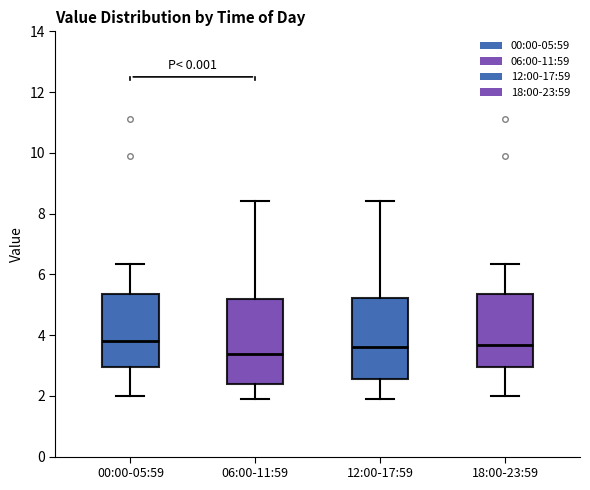

Reading left to right, transcribe this box plot: for each box, give where its median line is, the range the box spans, and where its two whiskers end, as read against the y-axis. The values are not printed on the chart, so give them approximately, as read against the axis.

00:00-05:59: median 3.8, box 3.0 to 5.4, whiskers 2.0 to 6.4
06:00-11:59: median 3.4, box 2.4 to 5.2, whiskers 2.0 to 8.4
12:00-17:59: median 3.6, box 2.6 to 5.2, whiskers 2.0 to 8.4
18:00-23:59: median 3.6, box 3.0 to 5.4, whiskers 2.0 to 6.4